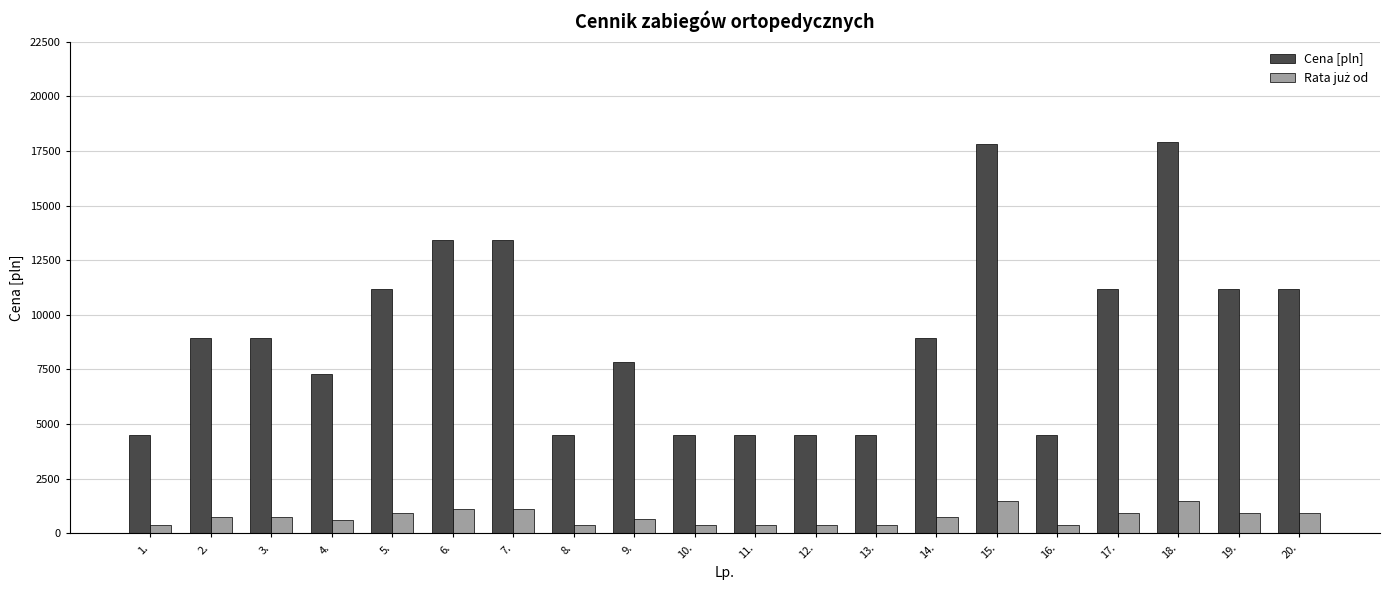

Which series has the largest total across all categories?

Cena [pln]